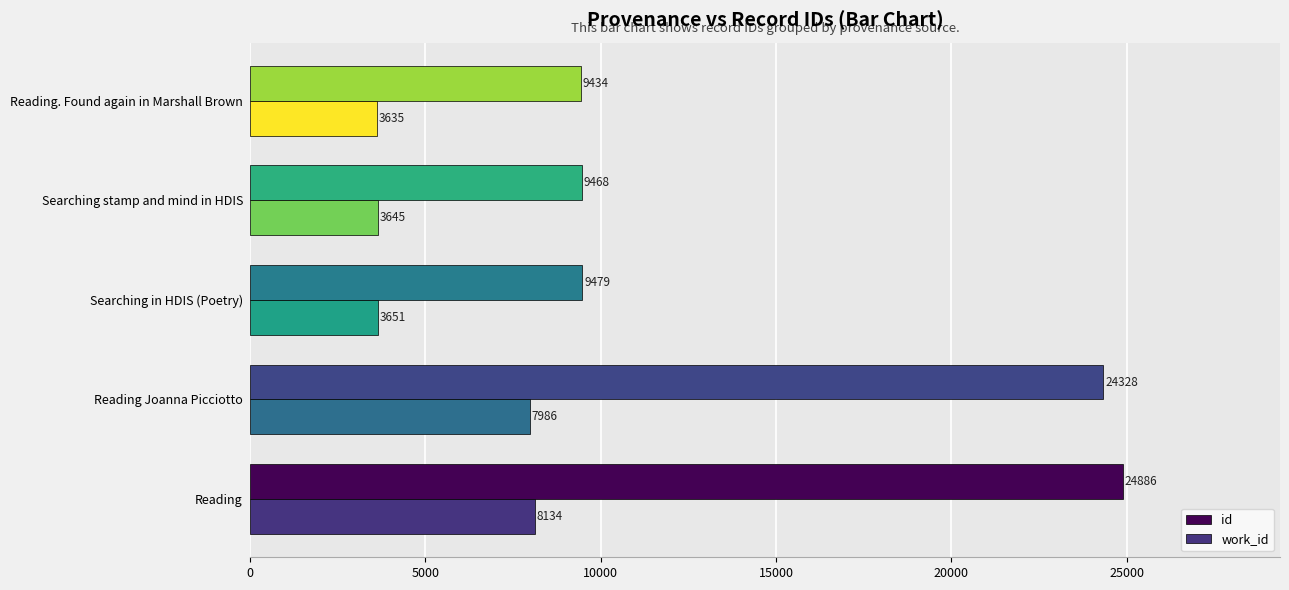

At which label does work_id reach its minimum?

Reading. Found again in Marshall Brown